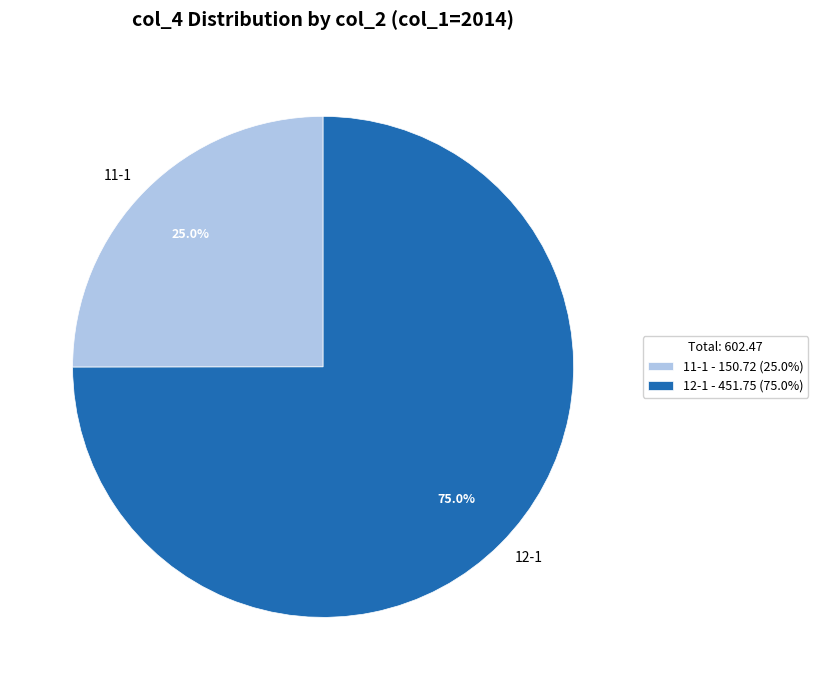

What is the ratio of the value at 11-1 to the value at 12-1?

0.3